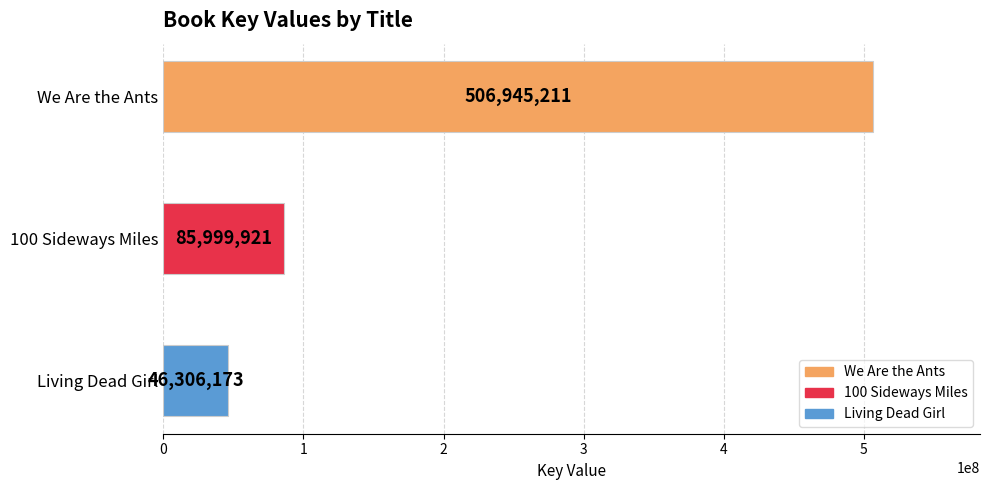

True or false: the data shows 172742979 at We Are the Ants.

False